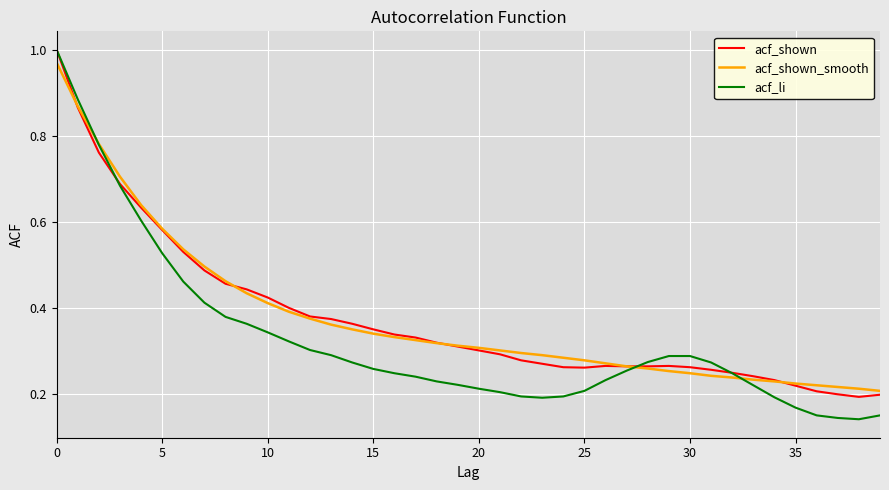

Which series has the largest range (max minus min)?

acf_li